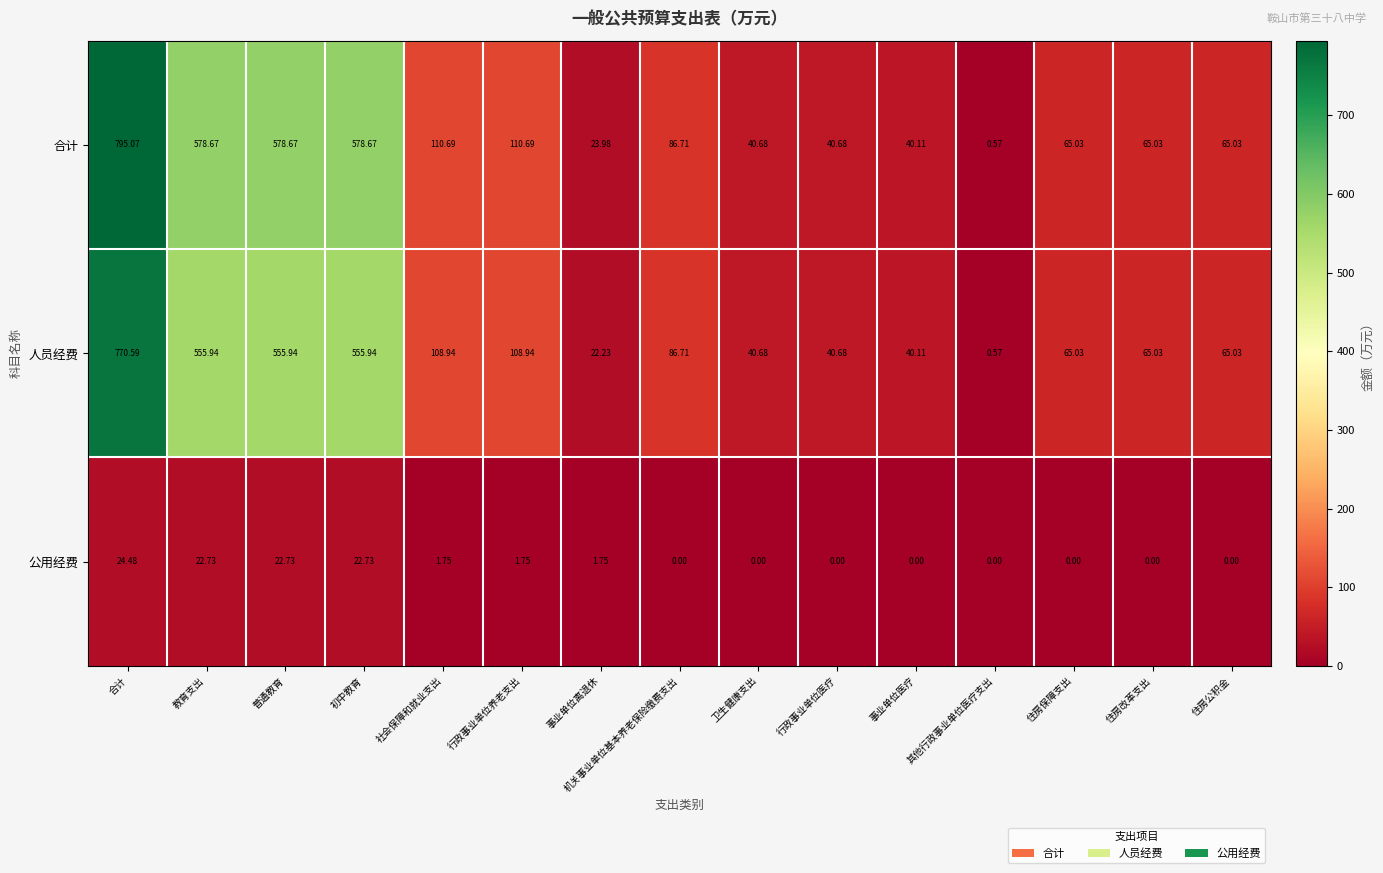

Which series has the widest spread of values?

合计